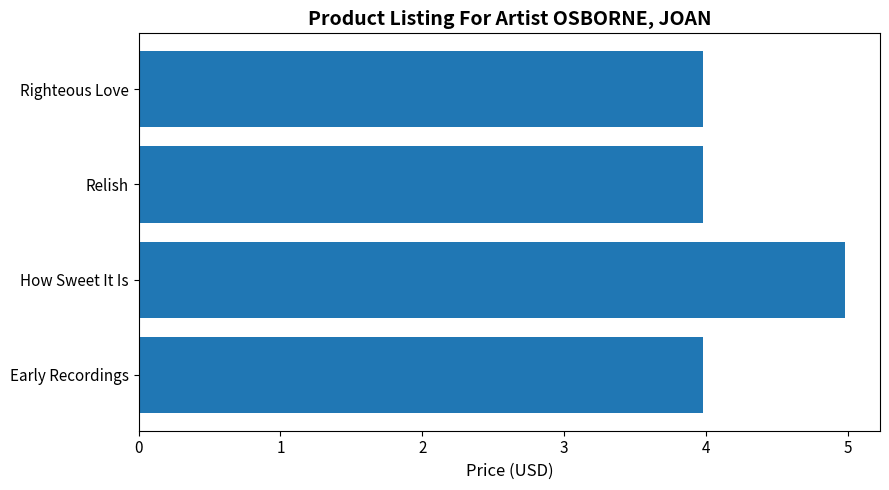

How many categories are shown in the chart?

4